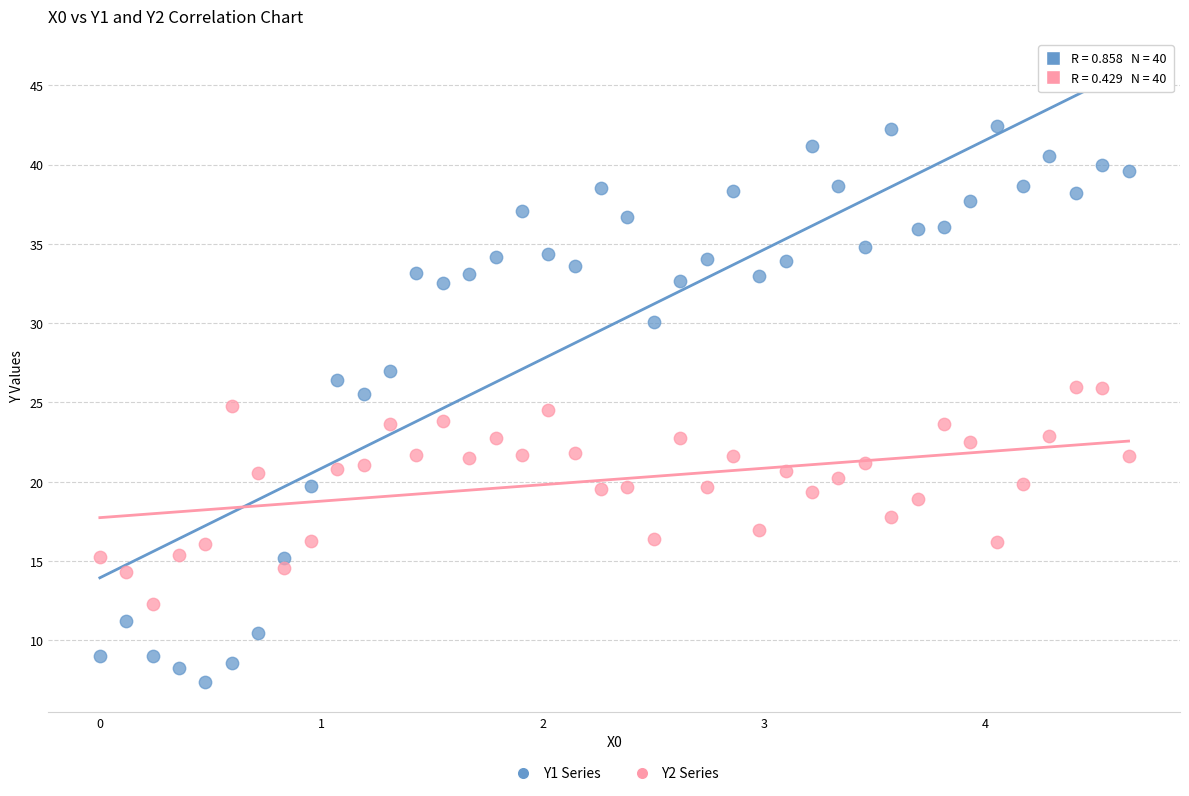

Which series has the widest spread of Y values?

Y1 Series